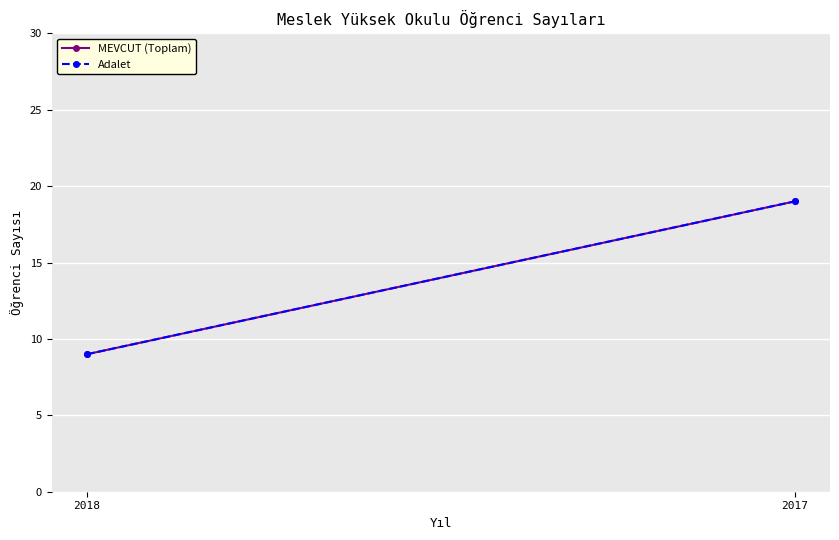

At which label does MEVCUT (Toplam) reach its minimum?

2018